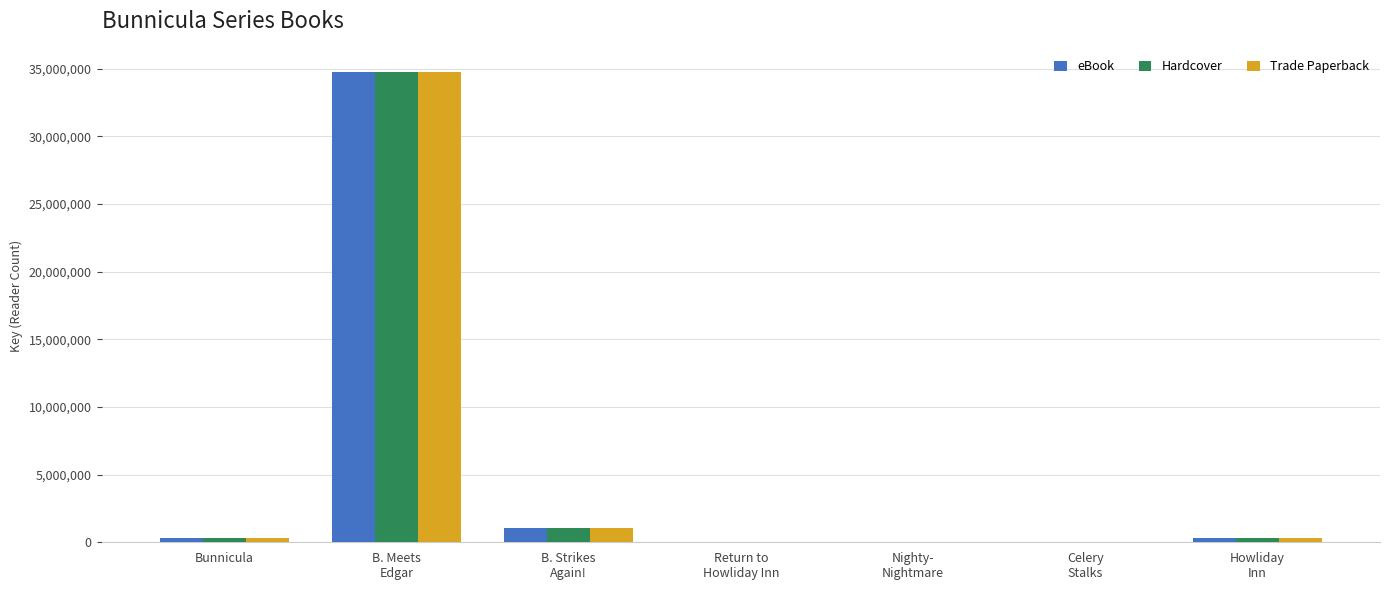

At which label is Trade Paperback closest to 17369096?

B. Strikes
Again!